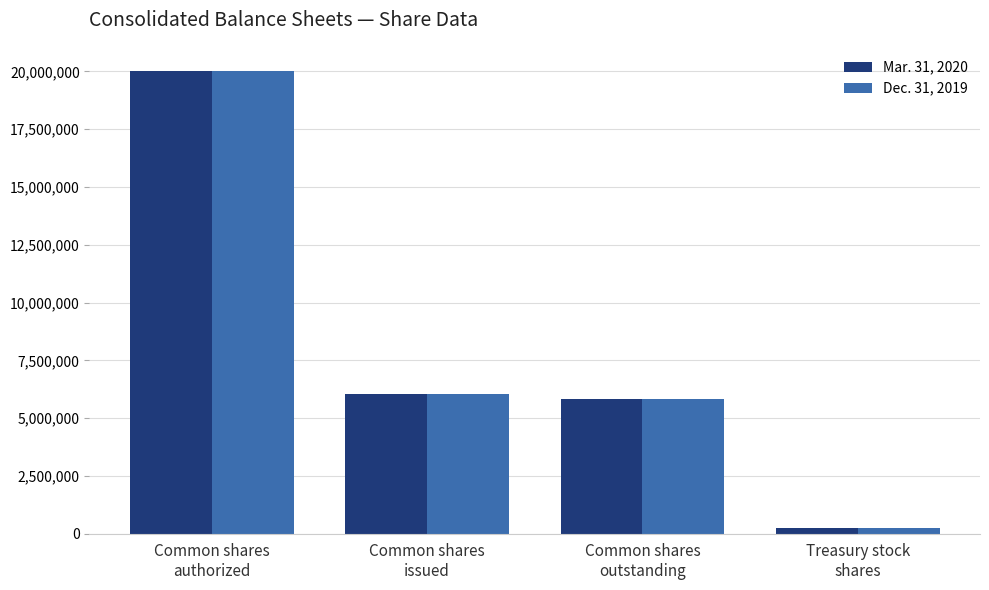

What are all the series names shown in the legend?

Mar. 31, 2020, Dec. 31, 2019